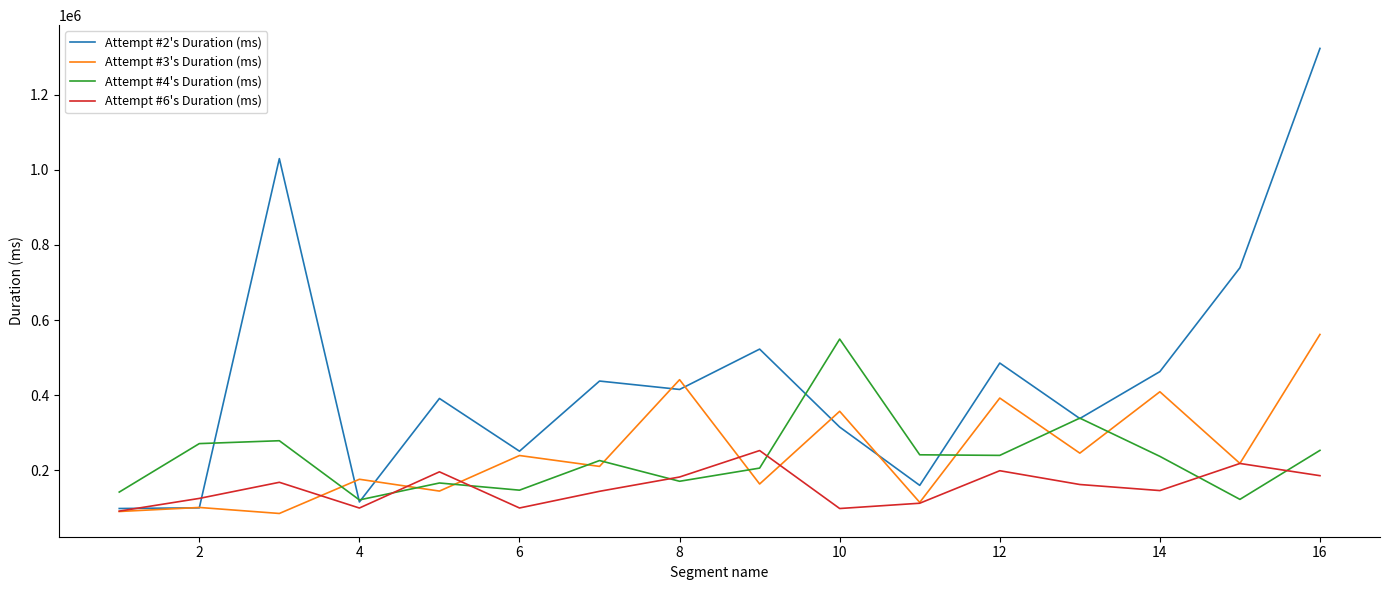

What is the minimum value shown in the chart?

85058